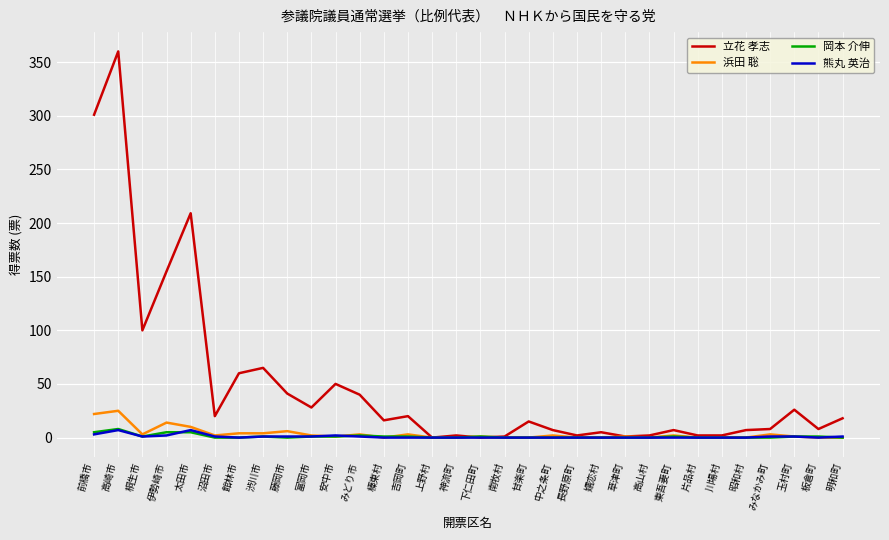

Which category has the highest value in the 立花 孝志 series?

高崎市